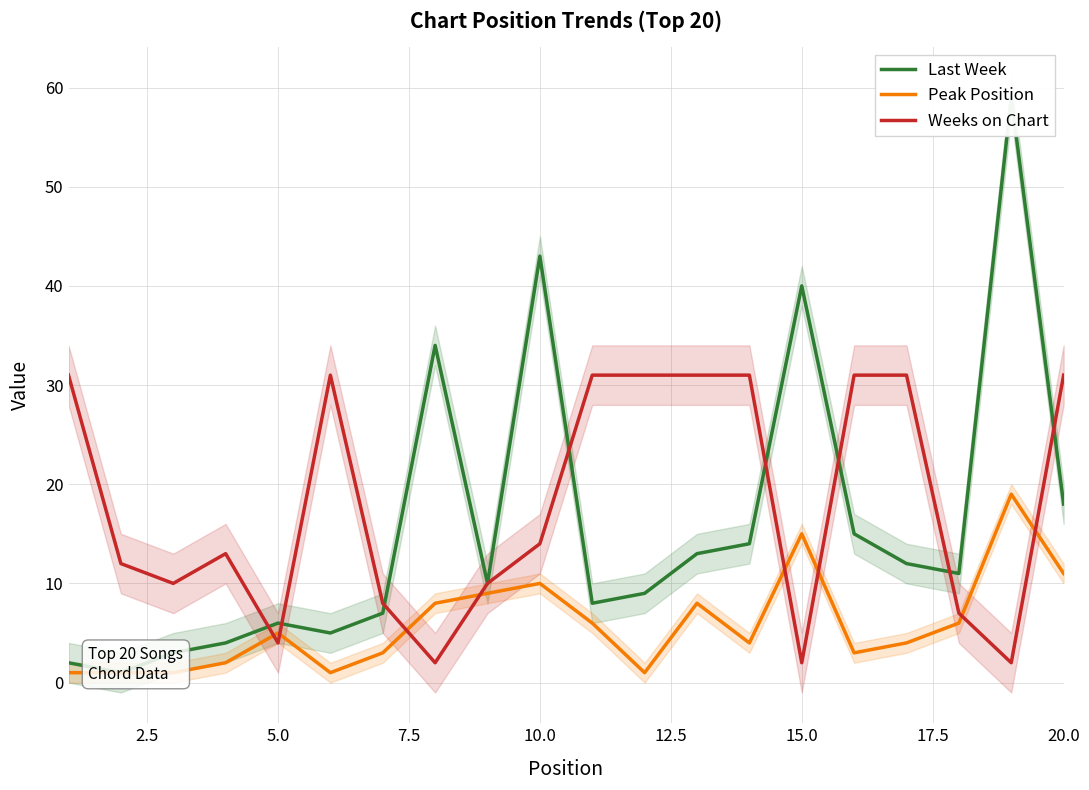

True or false: Weeks on Chart has a value of 31 at 20.0.

True